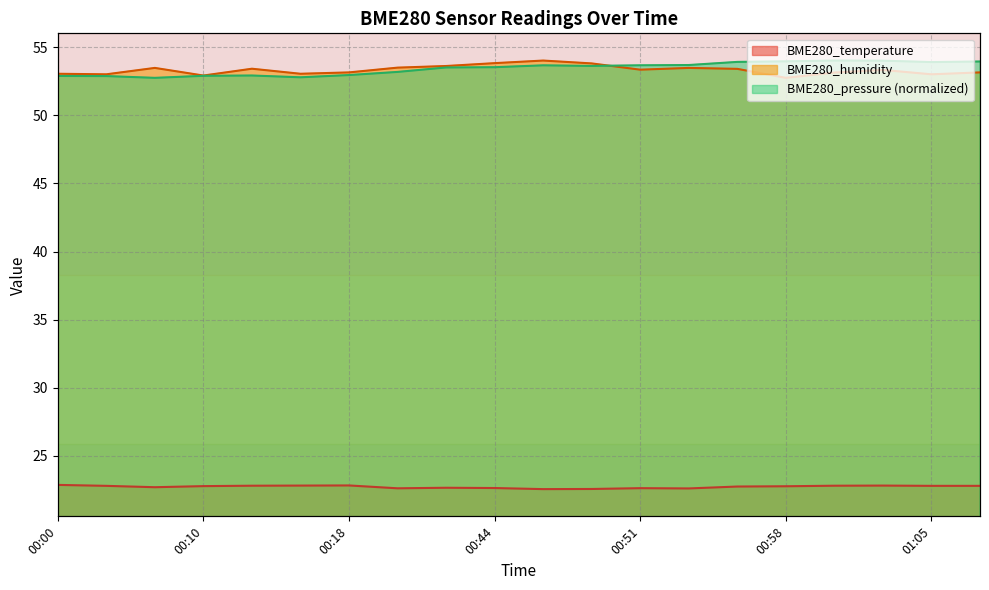

True or false: BME280_humidity has more than 1 points higher than both neighbors.

True